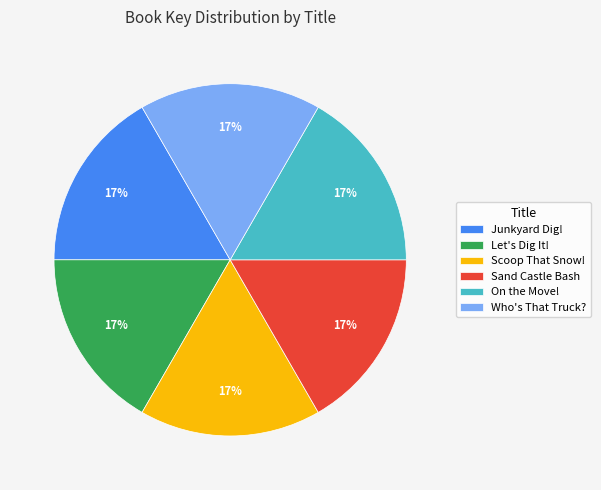

Combined, do Scoop That Snow! and Who's That Truck? account for over 50%?

No